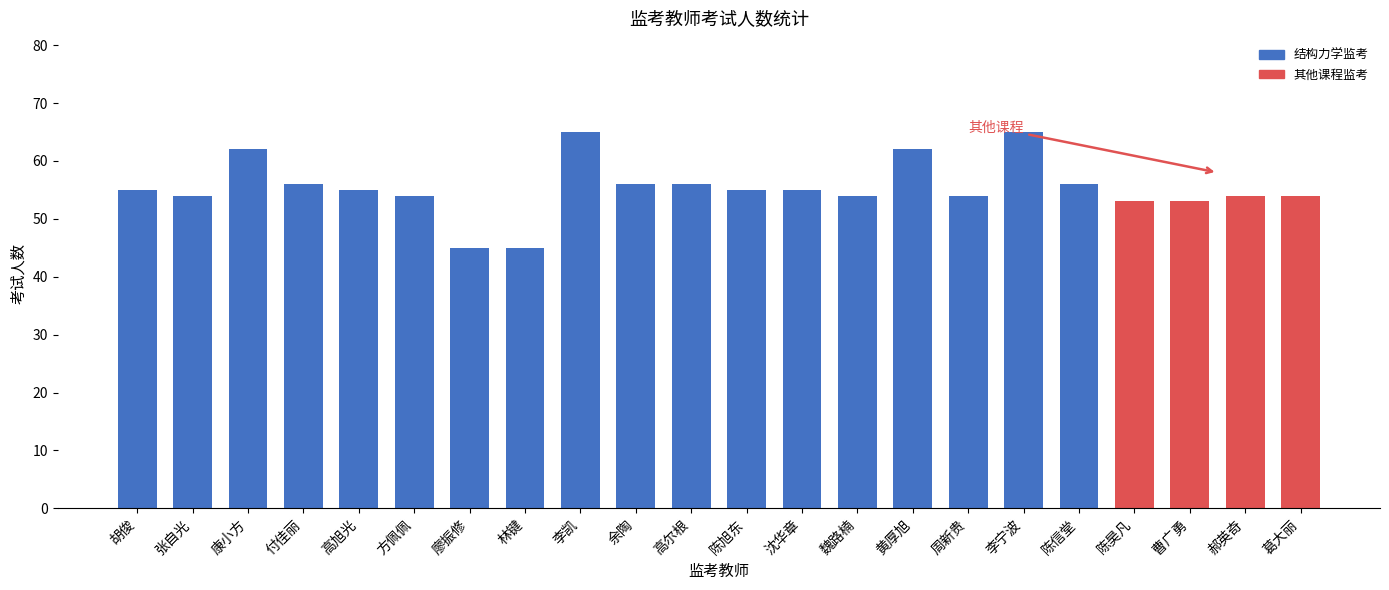

Count the number of values greater than 55.

8